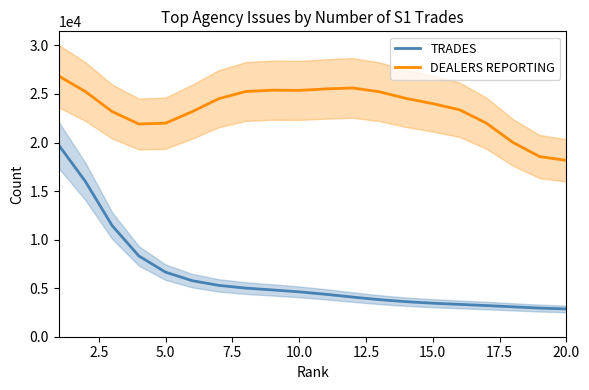

What is the lowest value of the TRADES series?

2860.1